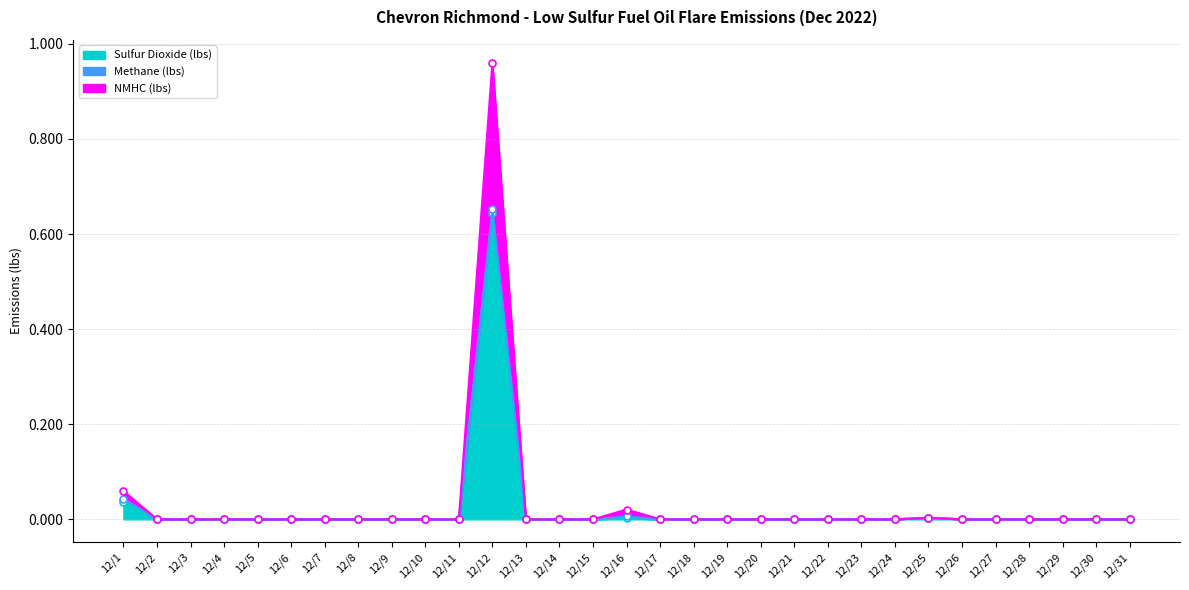

The value of Sulfur Dioxide (lbs) at 12/12 is 0.2. True or false?

False